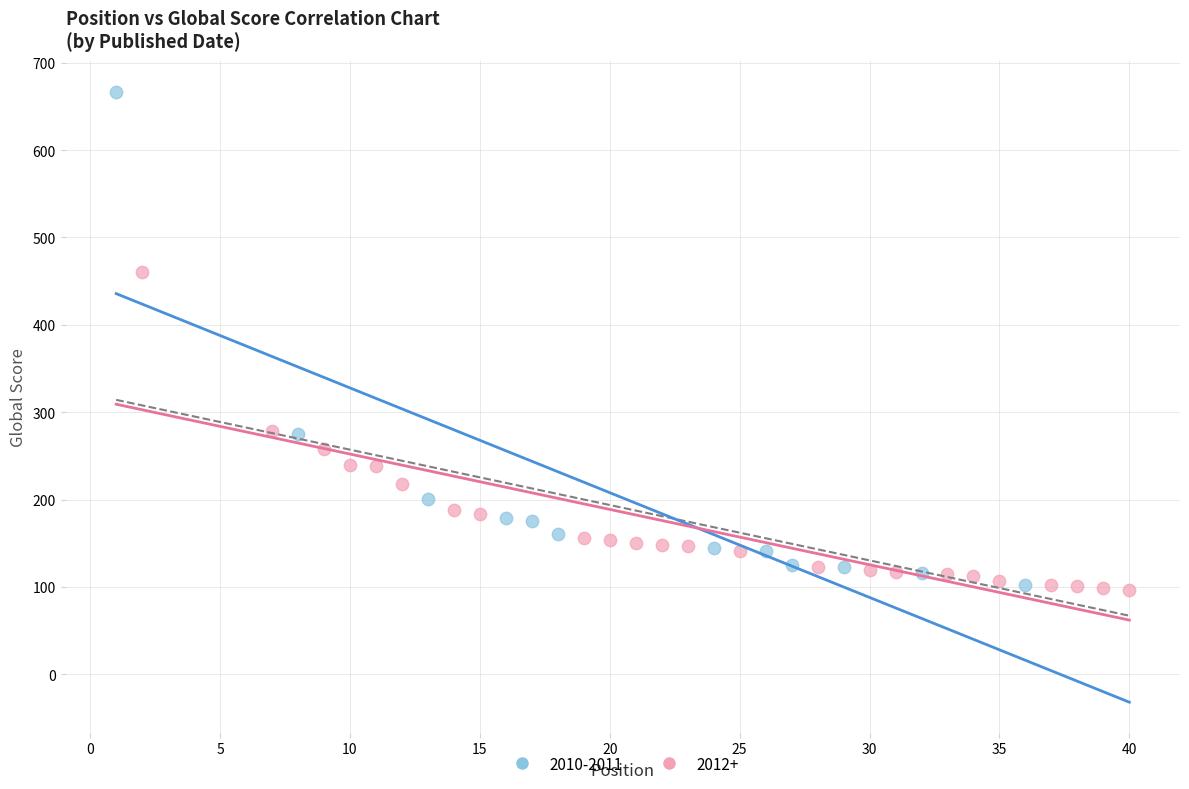

Which series has the largest Y range (max minus min)?

2010-2011